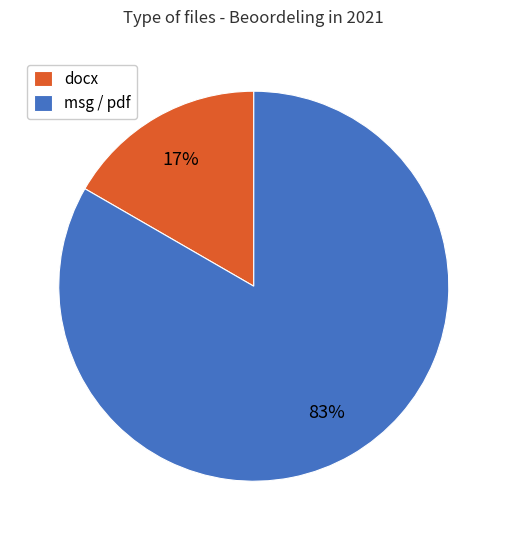

To the nearest percent, what is the combined percentage of msg / pdf and docx?

100%